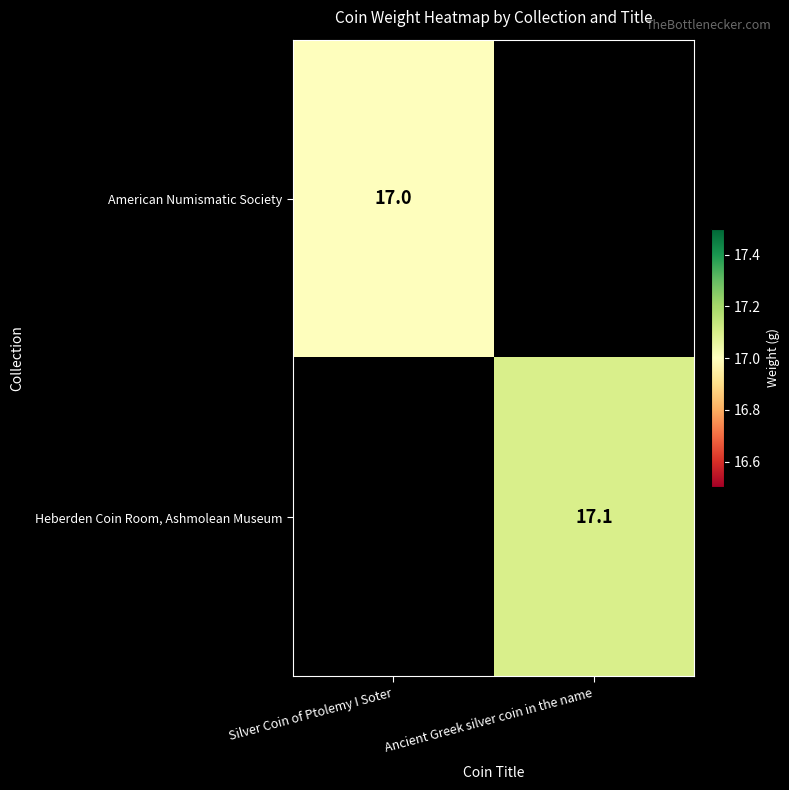

True or false: American Numismatic Society has a value of 29.2 at Silver Coin of Ptolemy I Soter.

False